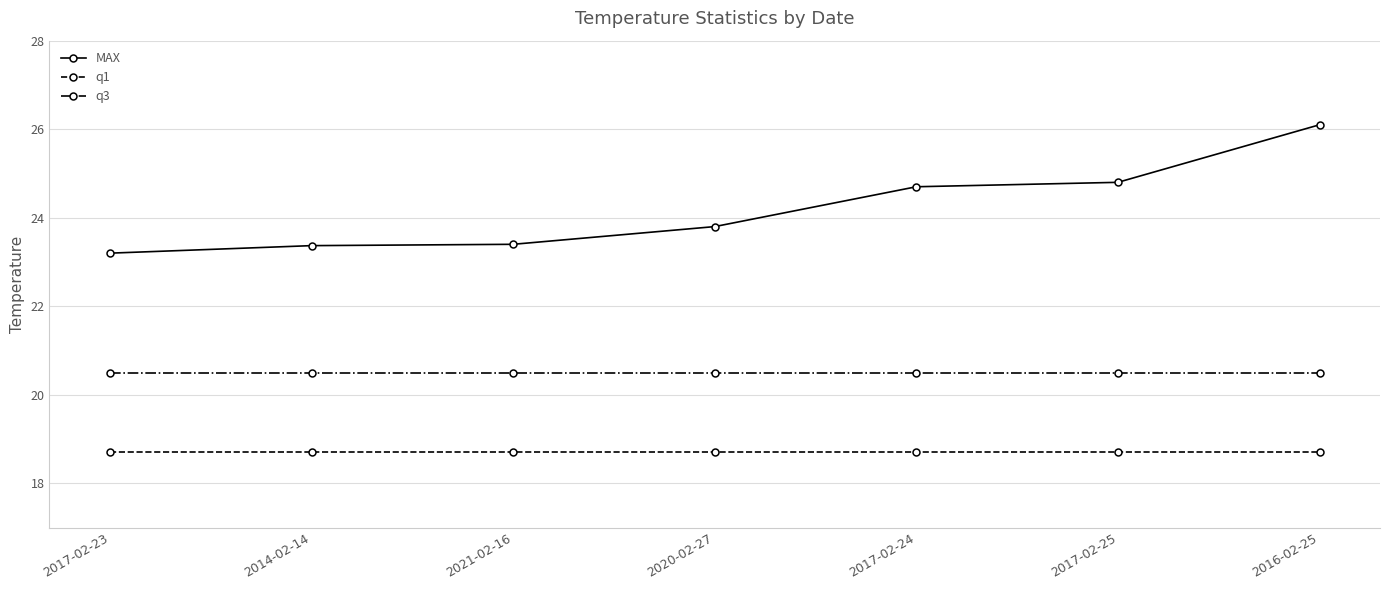

What is the spread (max minus min) of values at 2017-02-23?

4.5